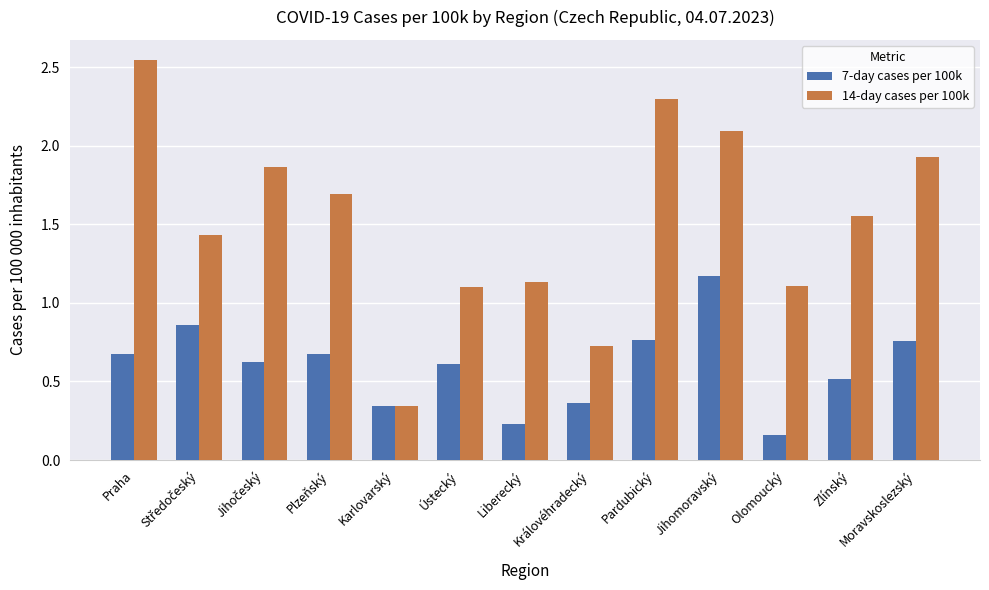

Which label corresponds to the largest value in the chart?

Praha